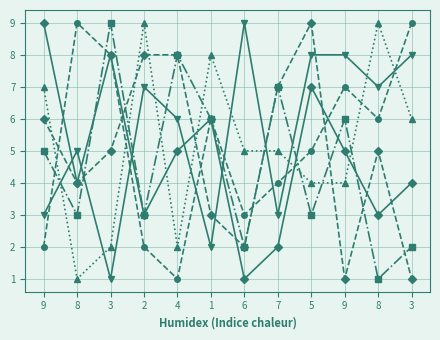

Reading left to right, extract all data points from this chart.

col_2: 9	4	8	3	5	6	1	2	7	5	3	4
col_4: 2	9	8	2	1	6	3	4	5	7	6	9
col_8: 5	3	9	3	8	6	2	7	3	6	1	2
col_7: 7	1	2	9	2	8	5	5	4	4	9	6
col_5: 3	5	1	7	6	2	9	3	8	8	7	8
col_6: 6	4	5	8	8	3	2	7	9	1	5	1